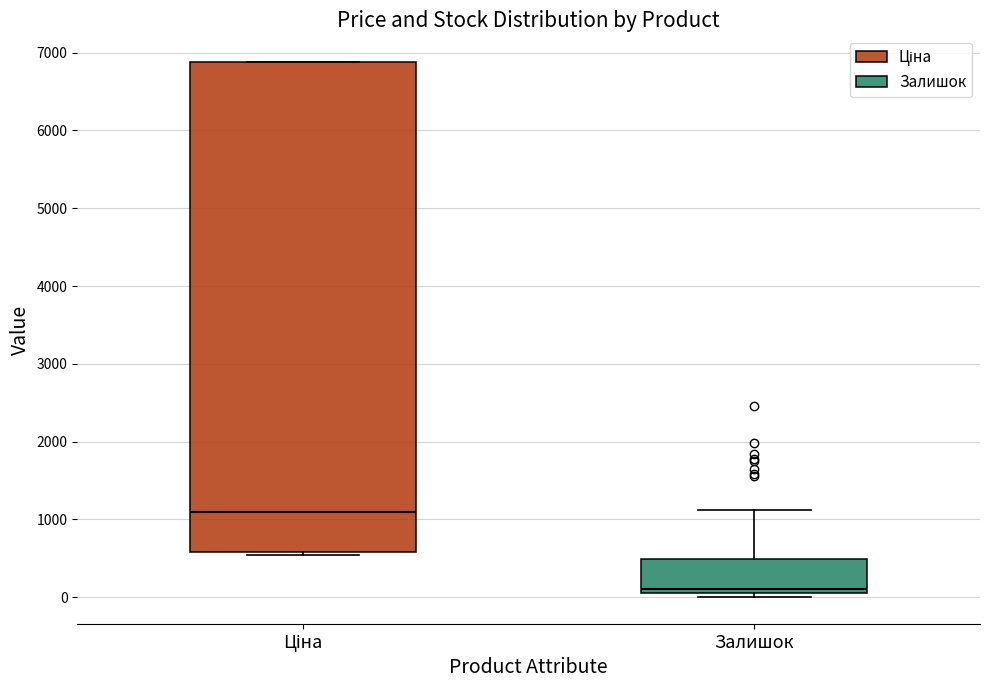

Which box is the tallest, from its lower edge to its upper edge?

Ціна